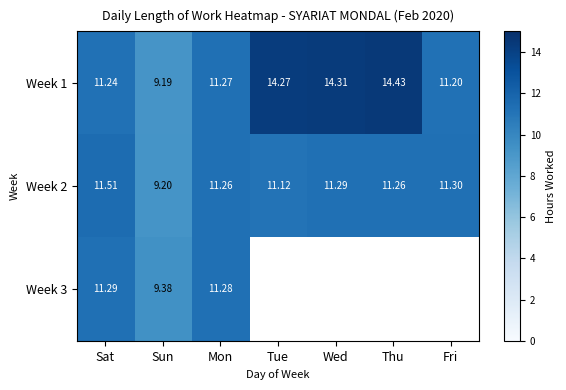

Rank the categories by Week 1 value from lowest to highest.

Sun, Fri, Sat, Mon, Tue, Wed, Thu